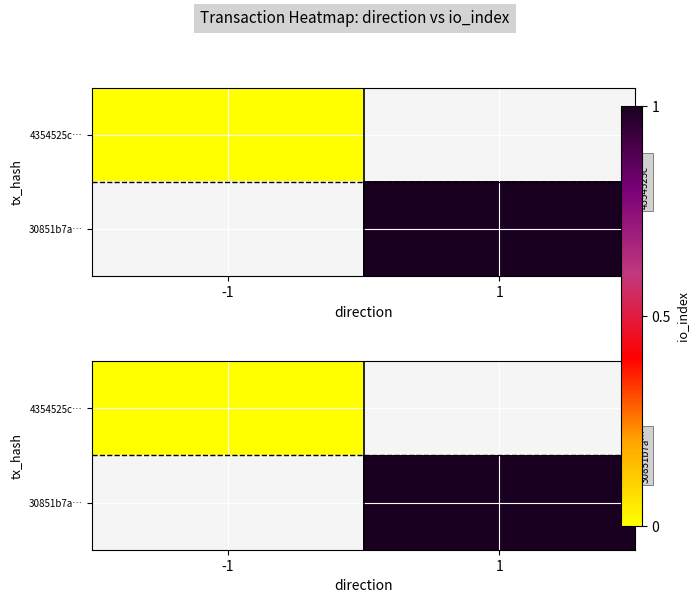

At which label does 4354525c… reach its peak?

-1